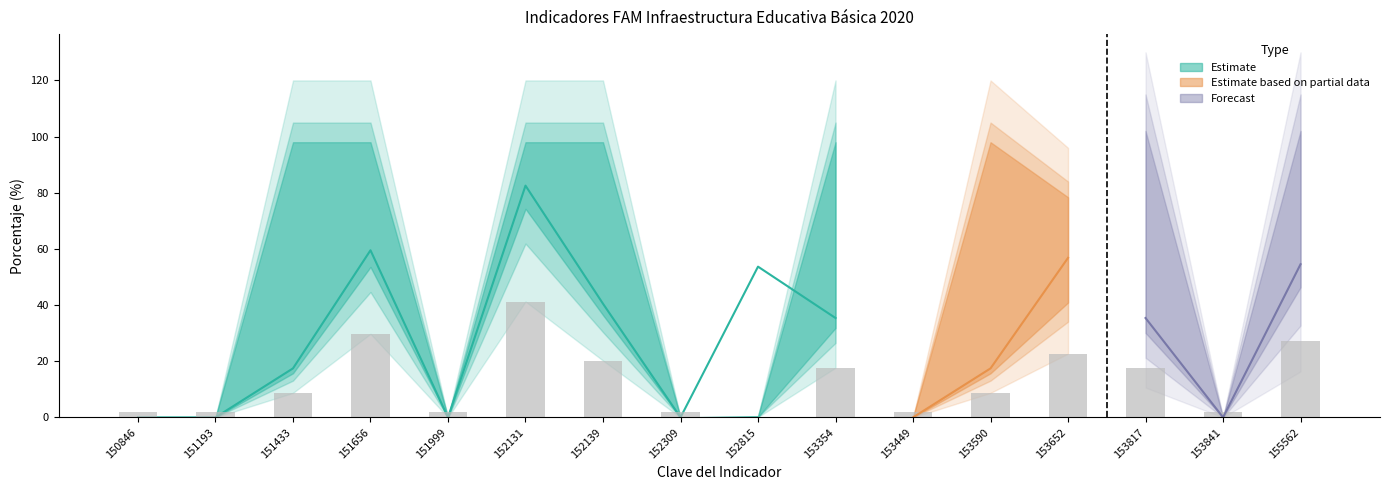

What is the difference between the Meta Modificada values at 153354 and 152309?

100.0